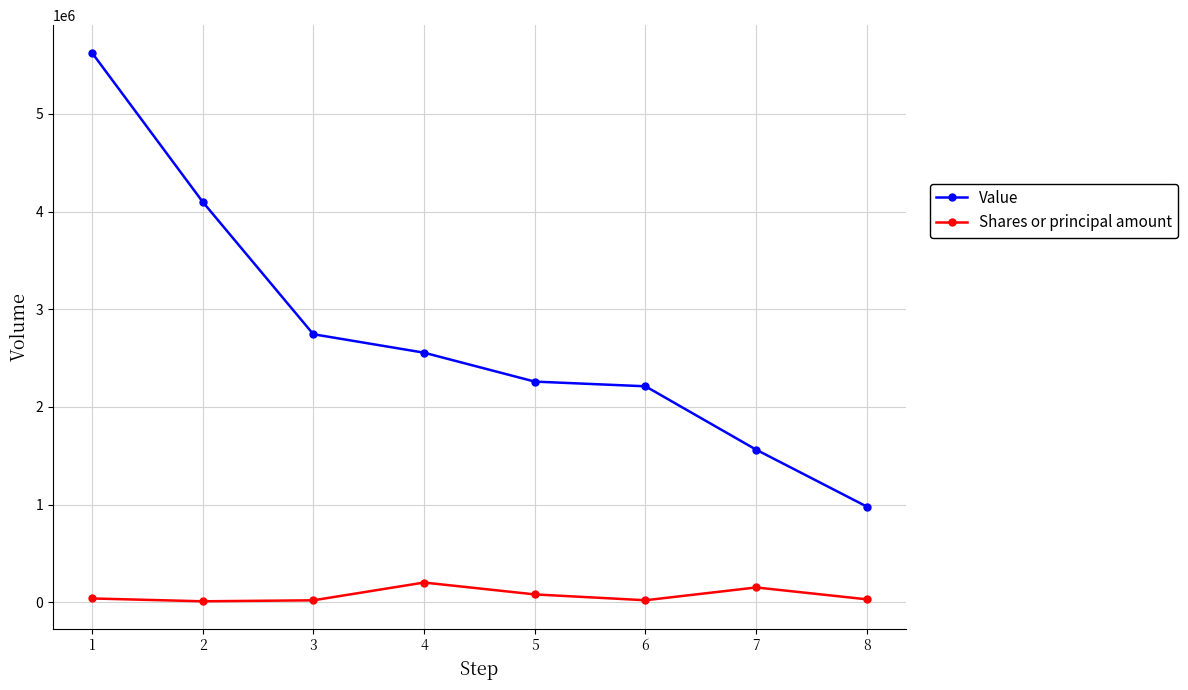

In Shares or principal amount, how many points are lower than both neighbors (excluding endpoints)?

2